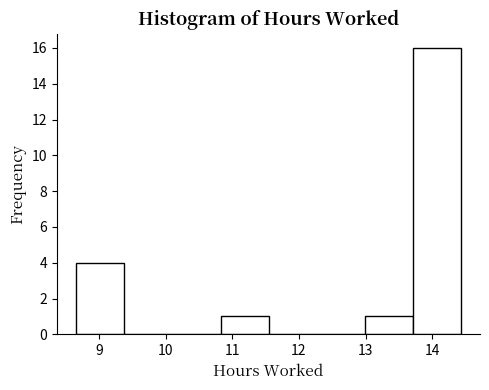

How tall is the bar that spans 8.7 to 9.4 on the x-axis? Neither the bar edges nor the heights are printed on the chart, so give them approximately, as read against the axes.

4